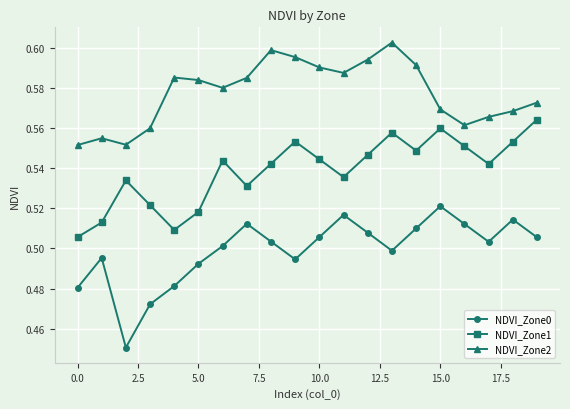

How many interior local peaks does the NDVI_Zone1 series have?

5